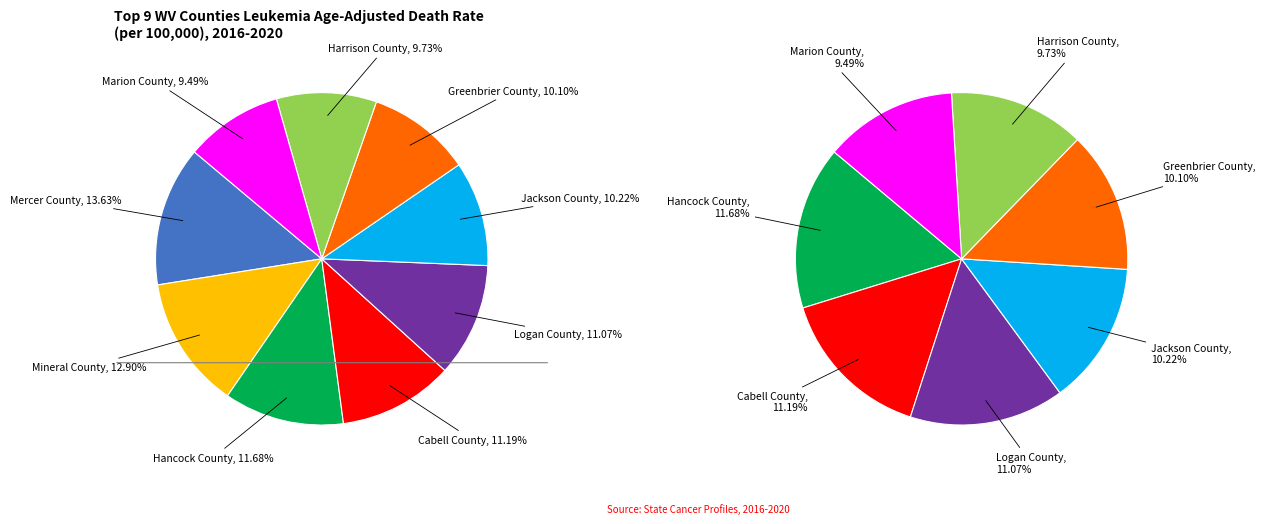

The Mineral County slice represents 19% of the pie. True or false?

False